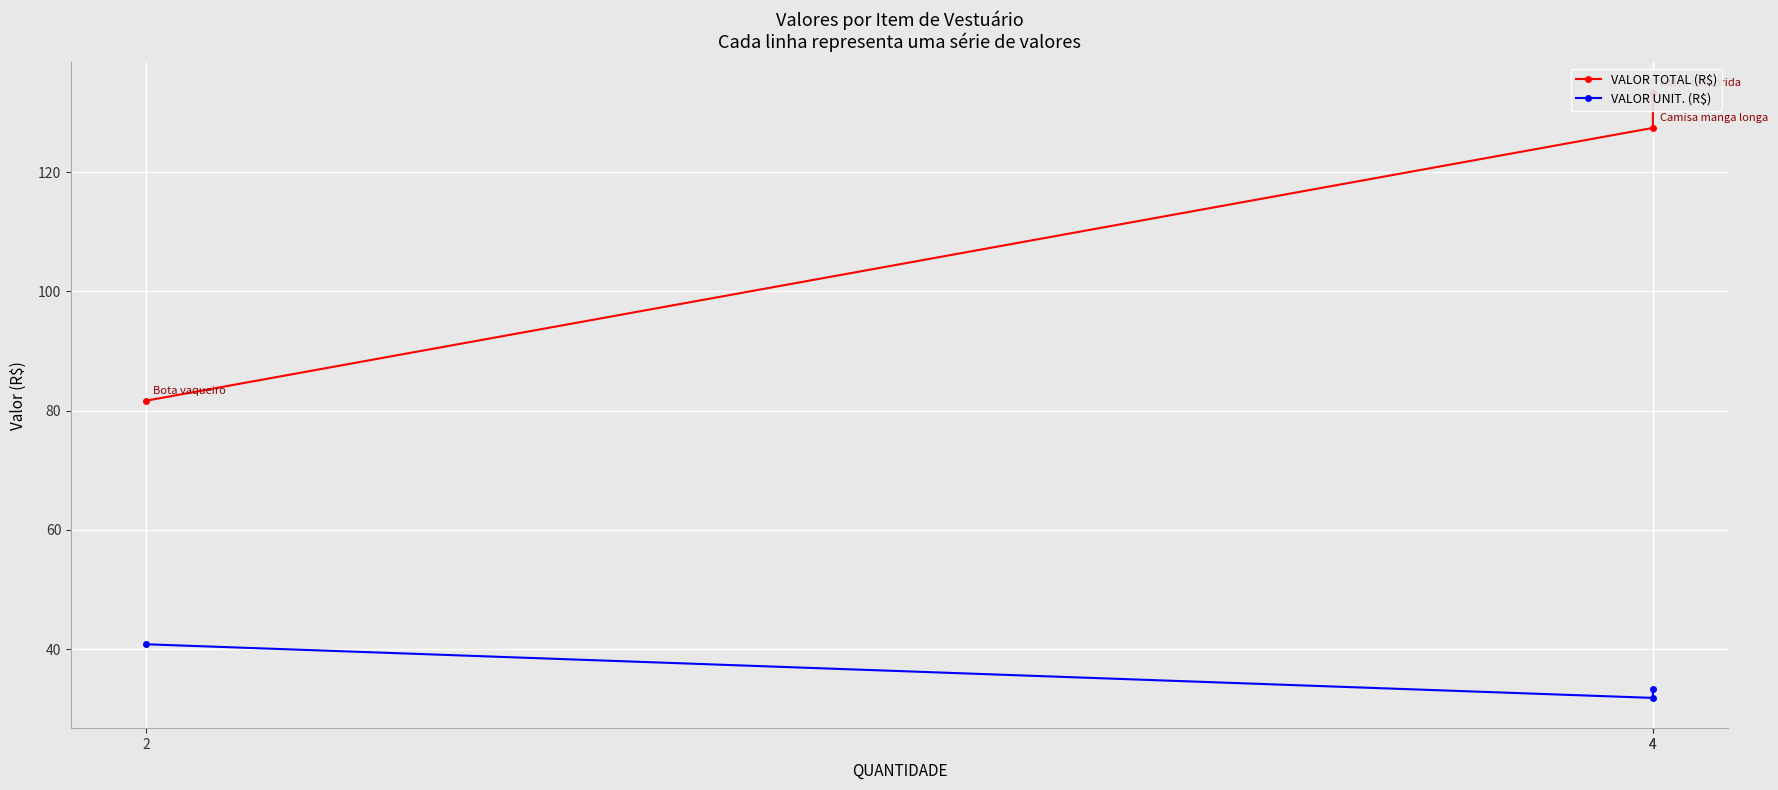

What is the sum of all VALOR UNIT. (R$) values?

106.0